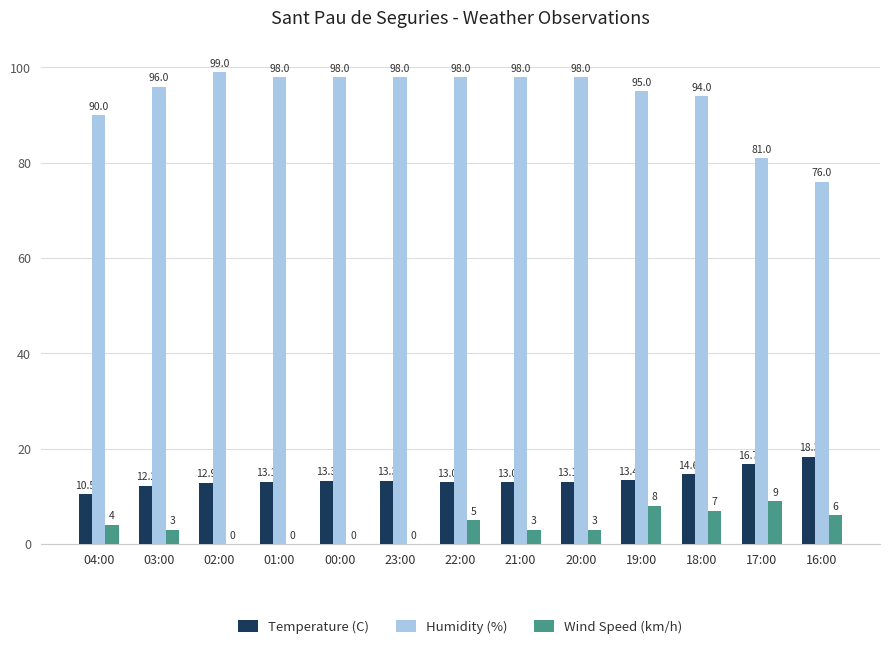

True or false: Wind Speed (km/h) has a value of 6.2 at 00:00.

False